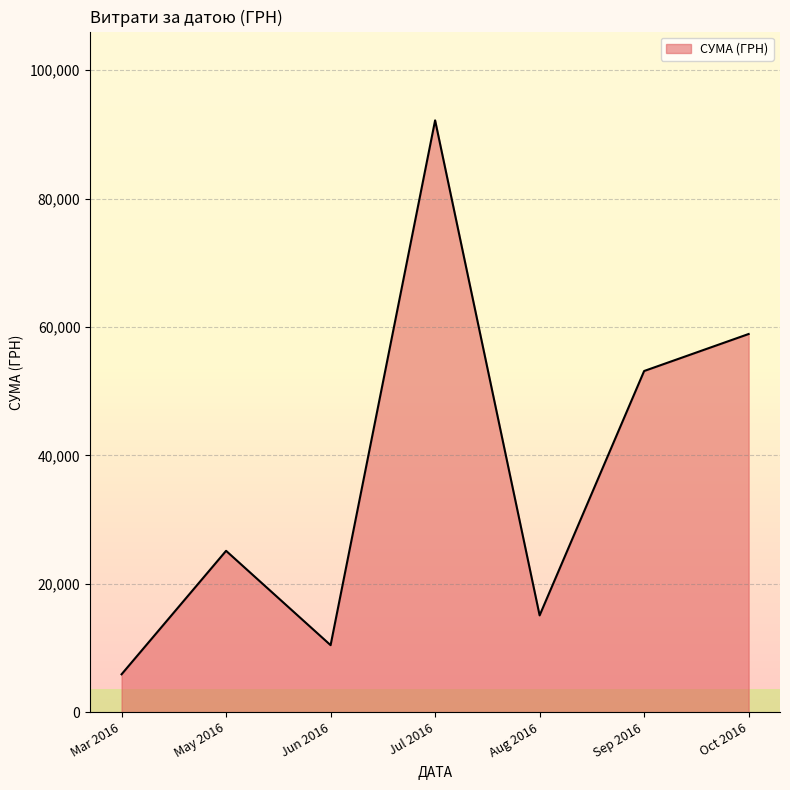

How many distinct data groups are displayed?

1